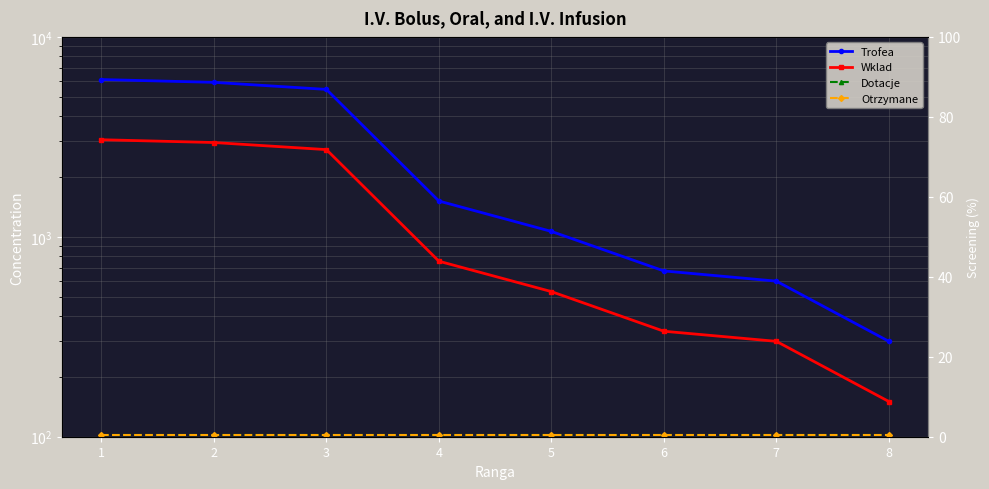

True or false: Dotacje and Trofea intersect in this chart.

False